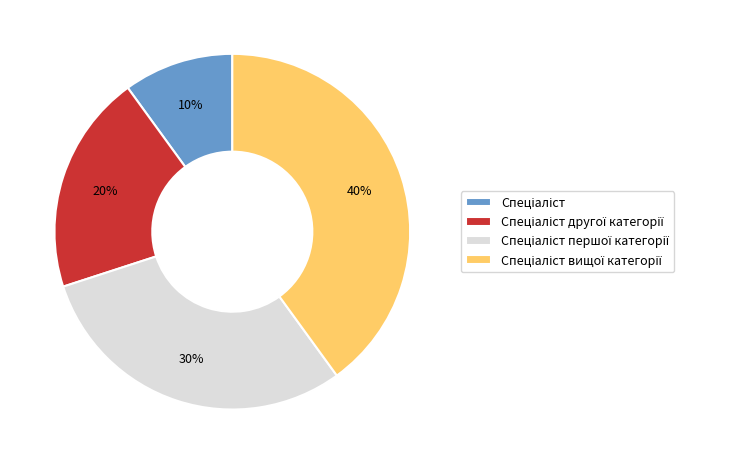

To the nearest percent, what is the average slice percentage?

25%